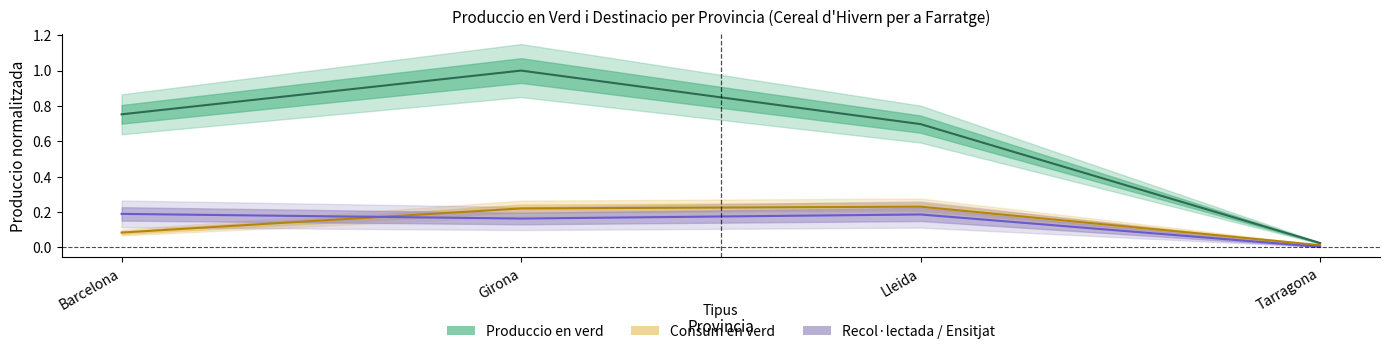

Read the Consum en verd value at Barcelona.

0.1